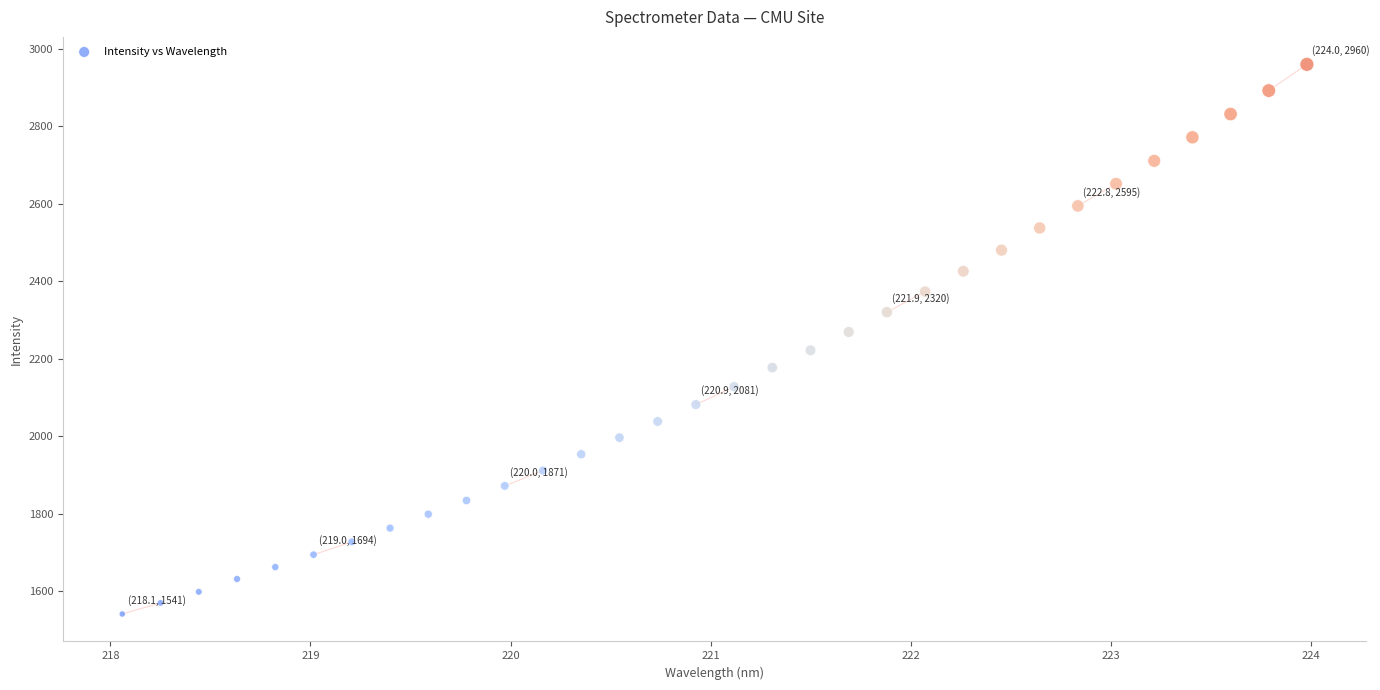

What is the range of X values (max minus min)?

5.9